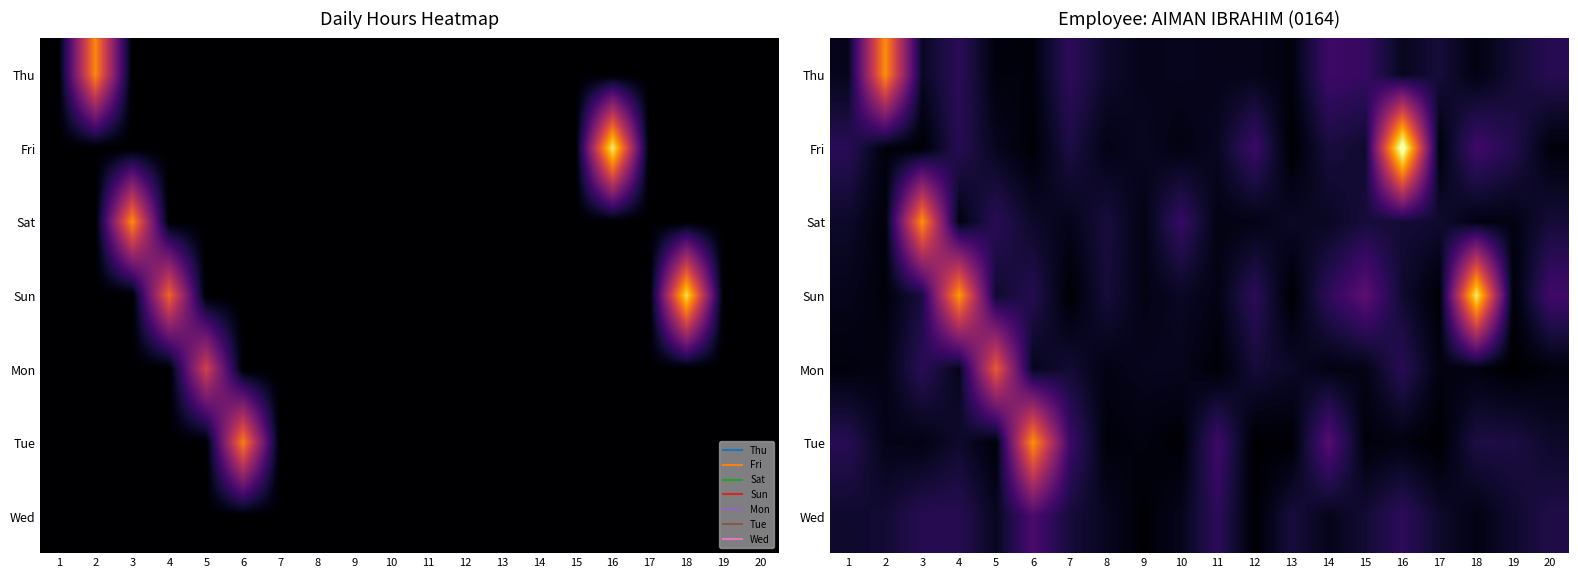

How many distinct data groups are displayed?

7